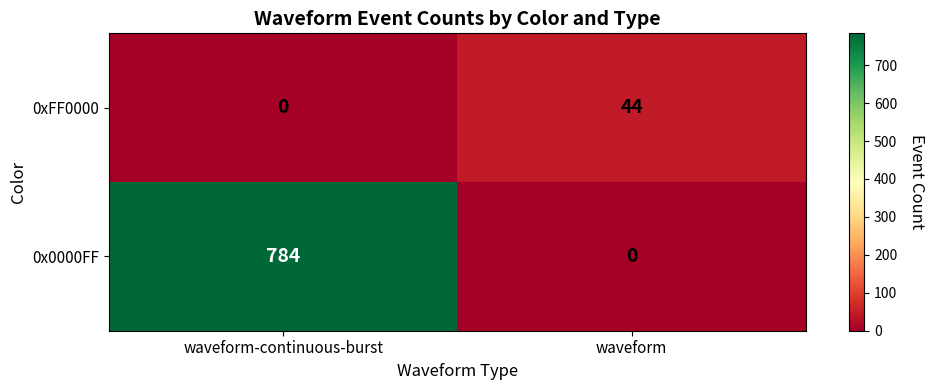

The 0x0000FF series shows 784 at waveform-continuous-burst. True or false?

True